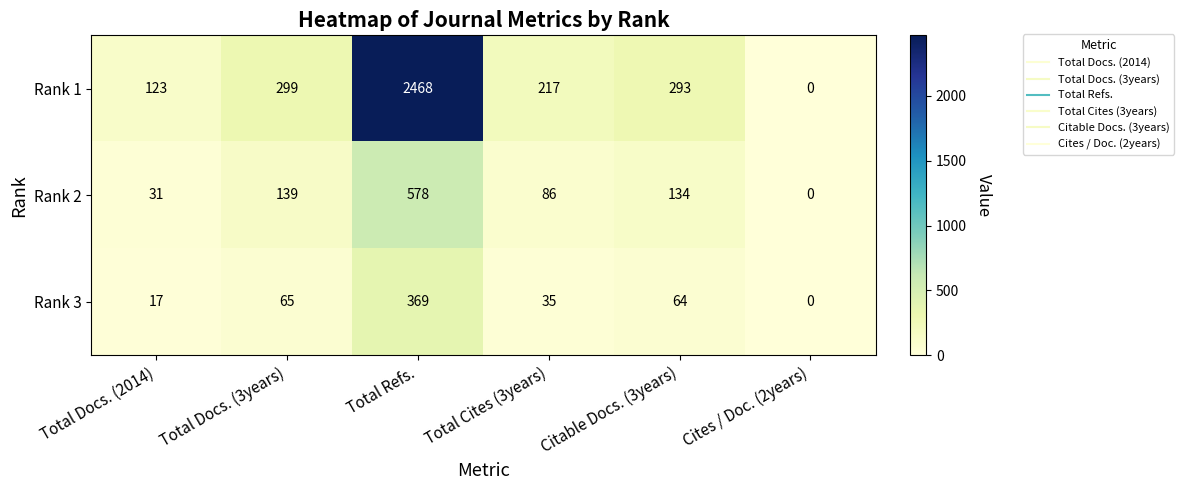

List the labels in order of Rank 3 value, largest first.

Total Refs., Total Docs. (3years), Citable Docs. (3years), Total Cites (3years), Total Docs. (2014), Cites / Doc. (2years)